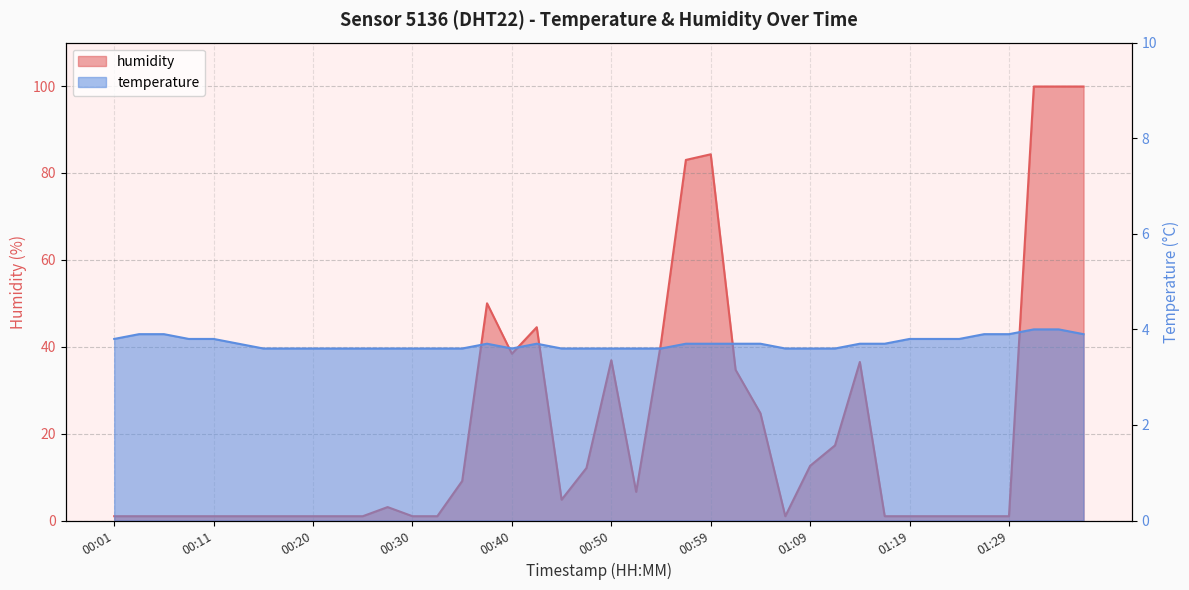

True or false: temperature has more than 2 interior local peaks.

False